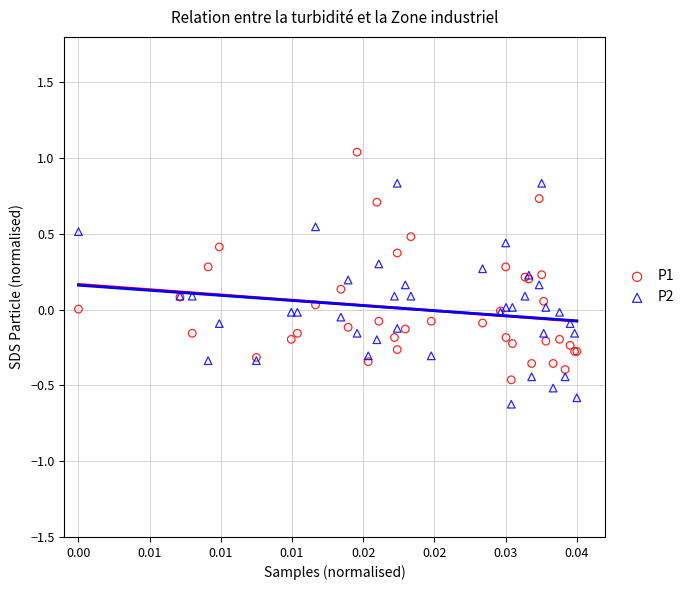

Which series contains the highest Y value?

P1